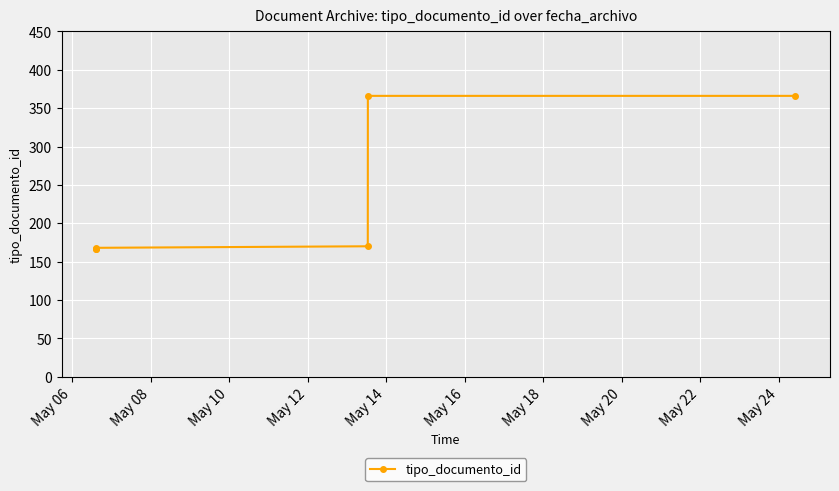

What is the sum of the values at May 06 and May 10?

335